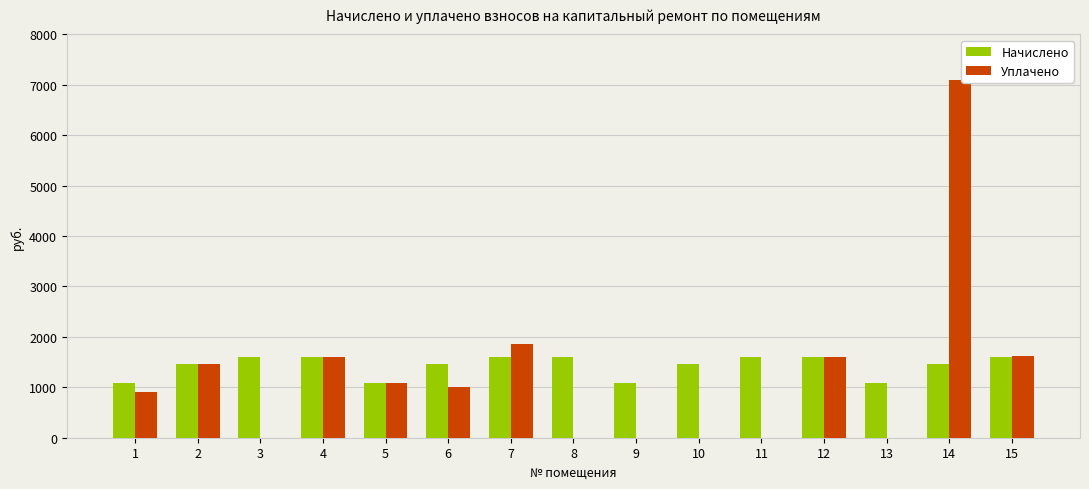

The Начислено series shows 1095.1 at 5. True or false?

True